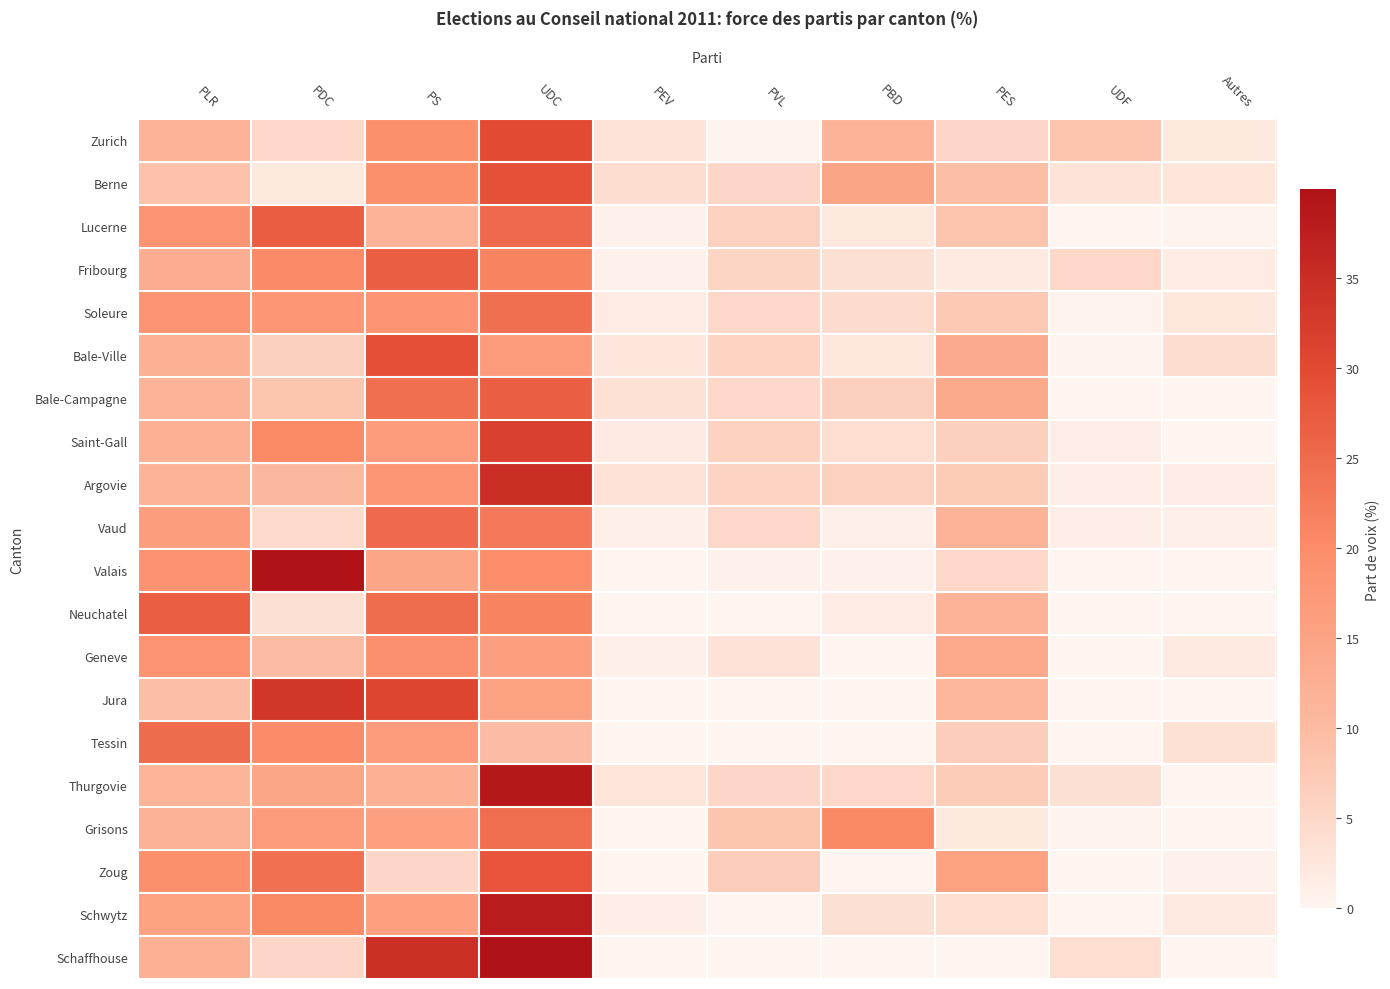

Which series changed the most between PBD and Autres?

Grisons